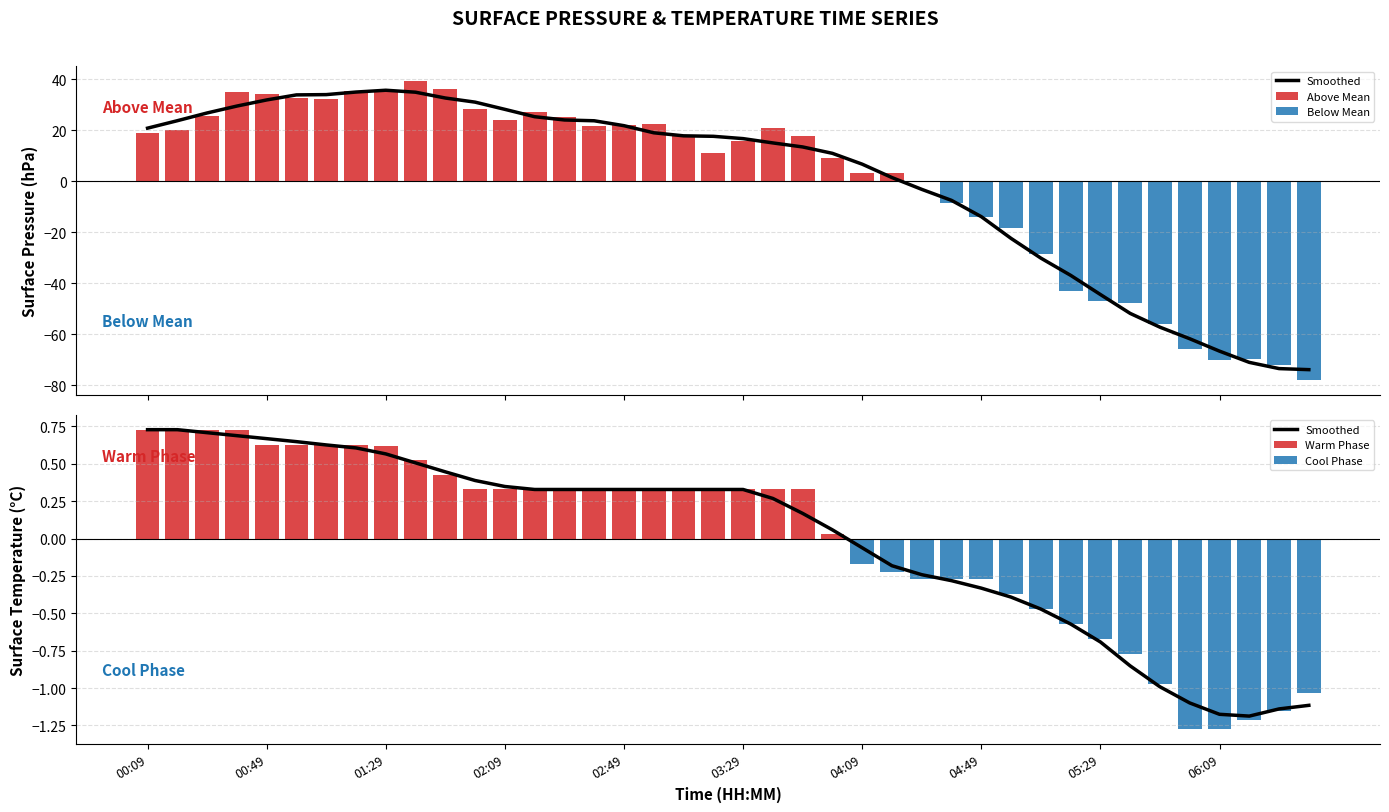

List the series in order of their peak value, lowest first.

surface_temp_avg, surface_pressure_avg